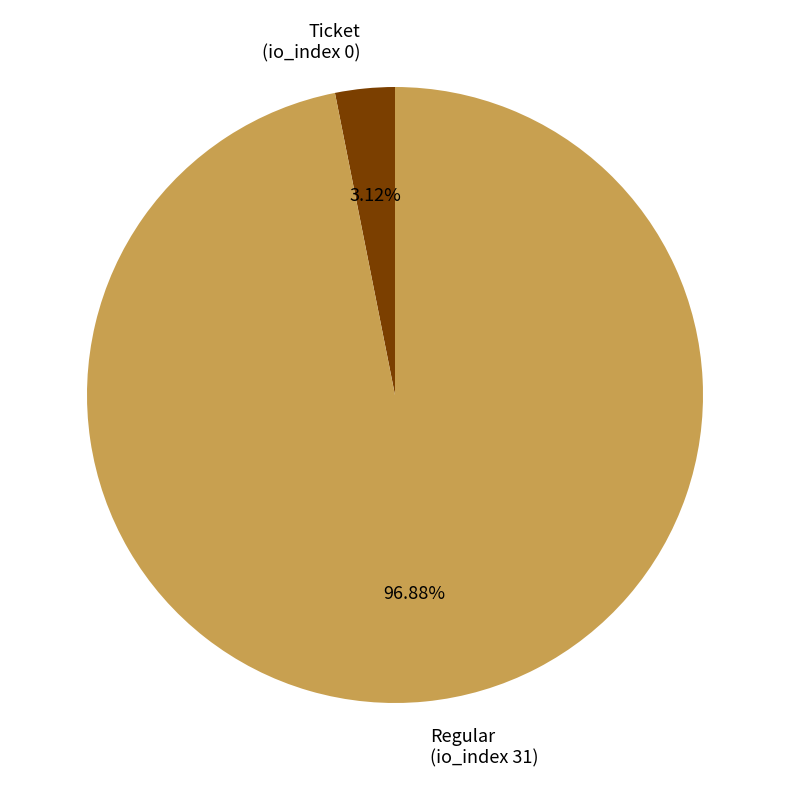

Which slice represents more than half of the pie?

Regular (io_index 31)